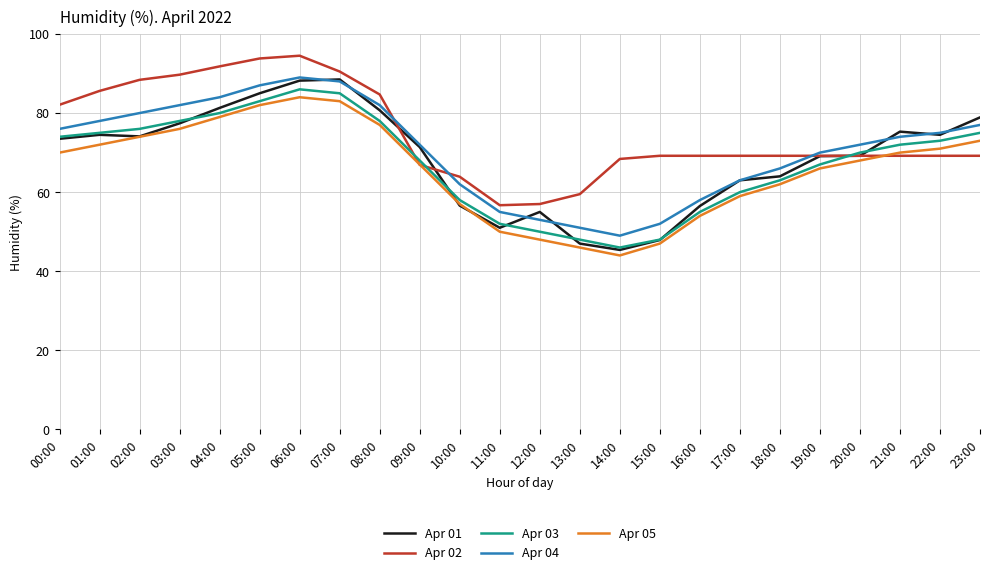

What is the minimum value for Apr 05?

44.0